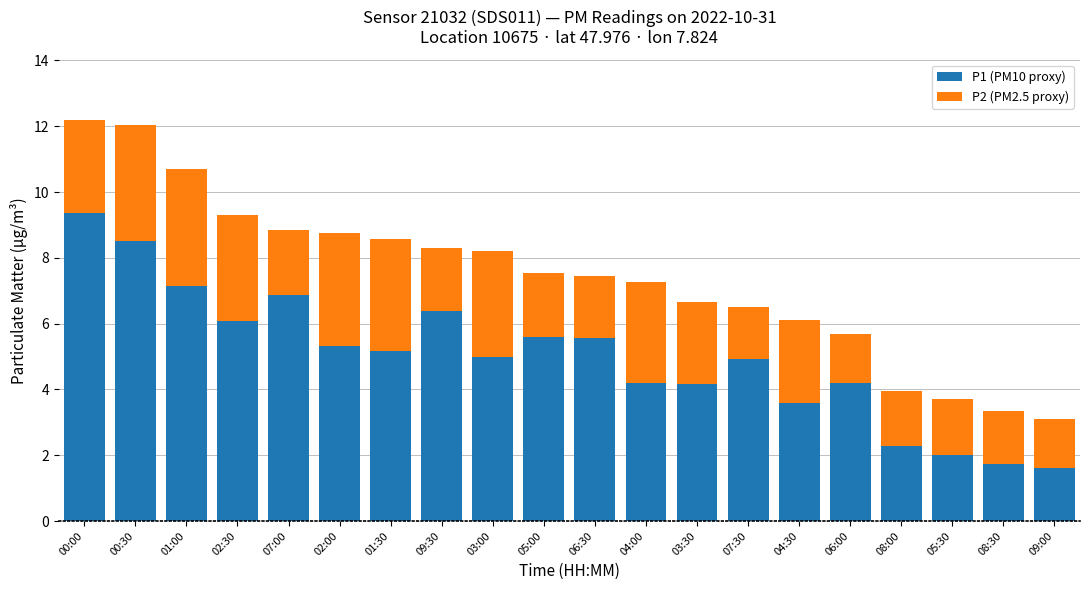

Which category has the highest value in the P1 (PM10 proxy) series?

00:00